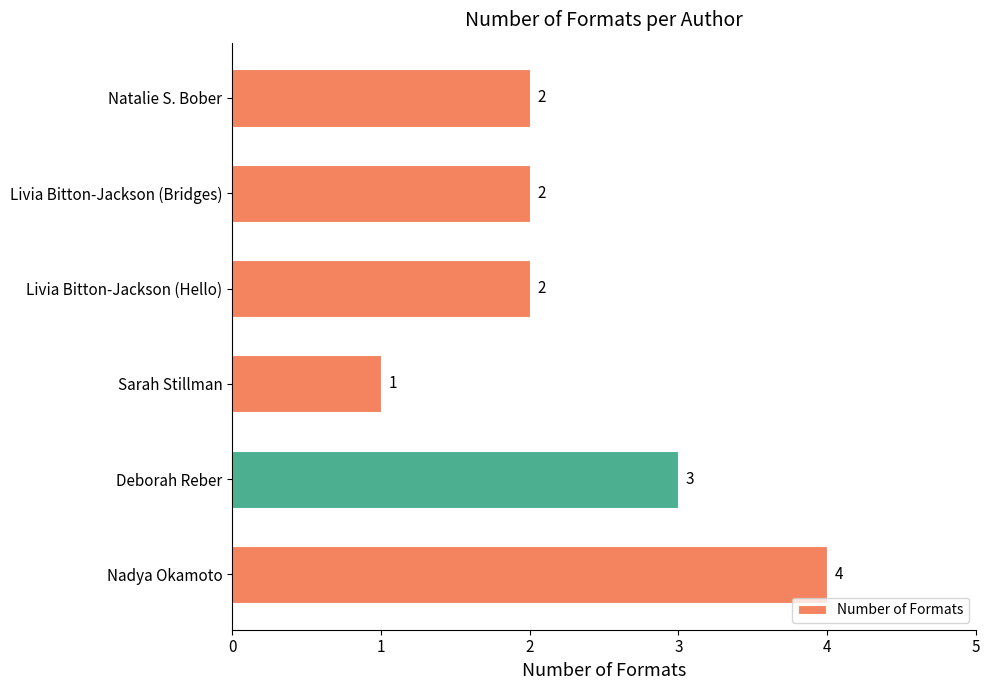

What is the maximum value shown in the chart?

4